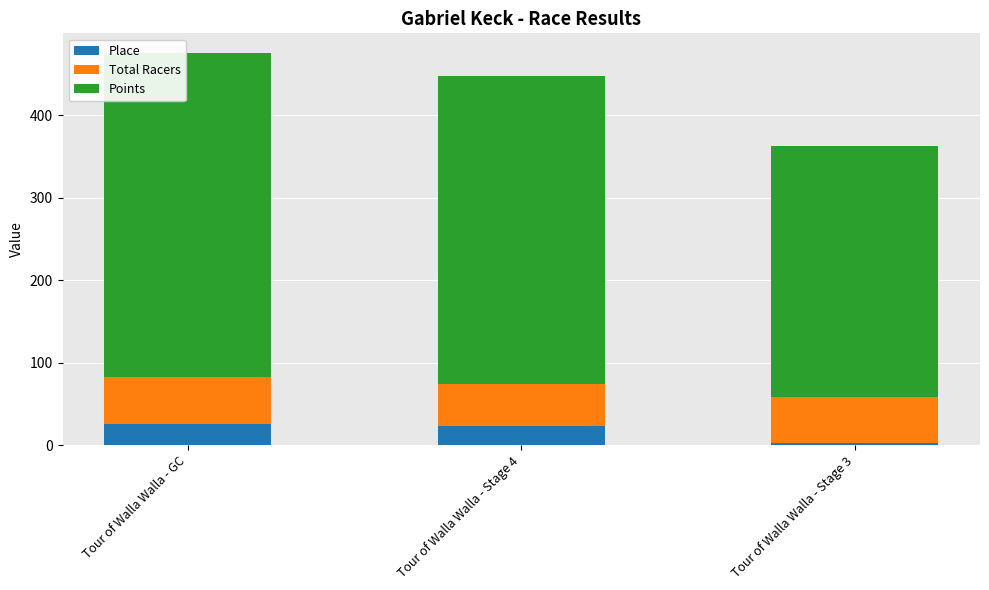

What is the sum of all Place values?

52.0